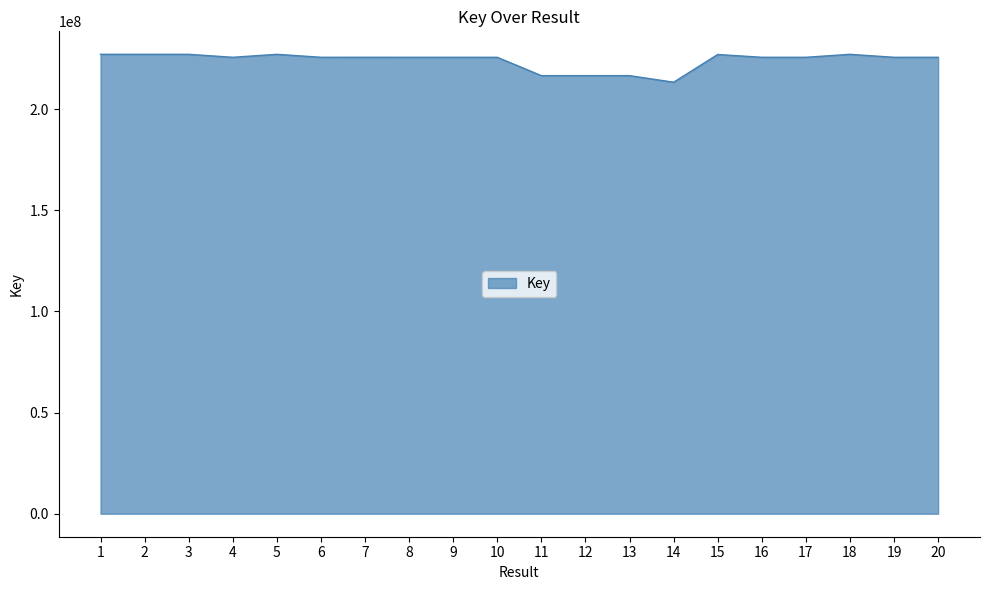

Is it true that the value at 6 is 399600198?

False